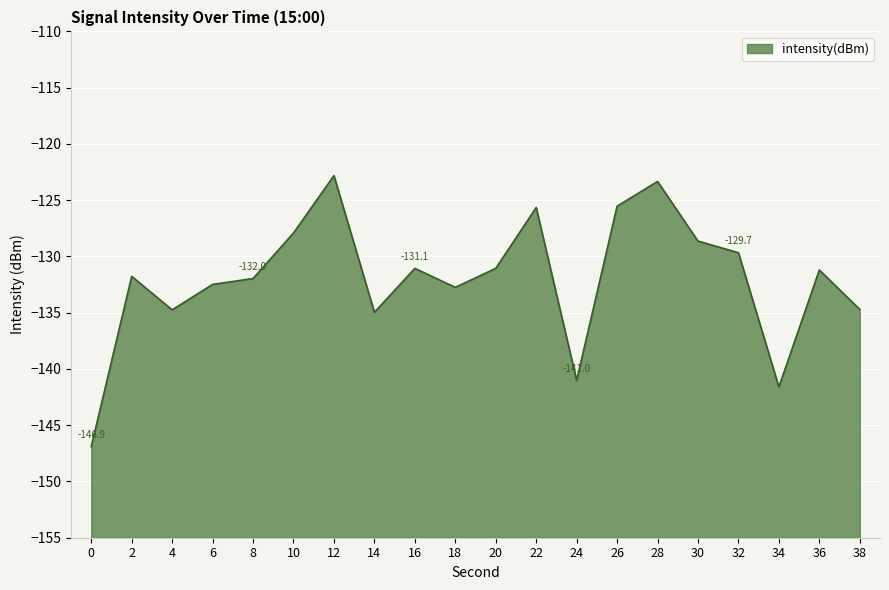

The chart shows a value of -125.5 at 26. True or false?

True